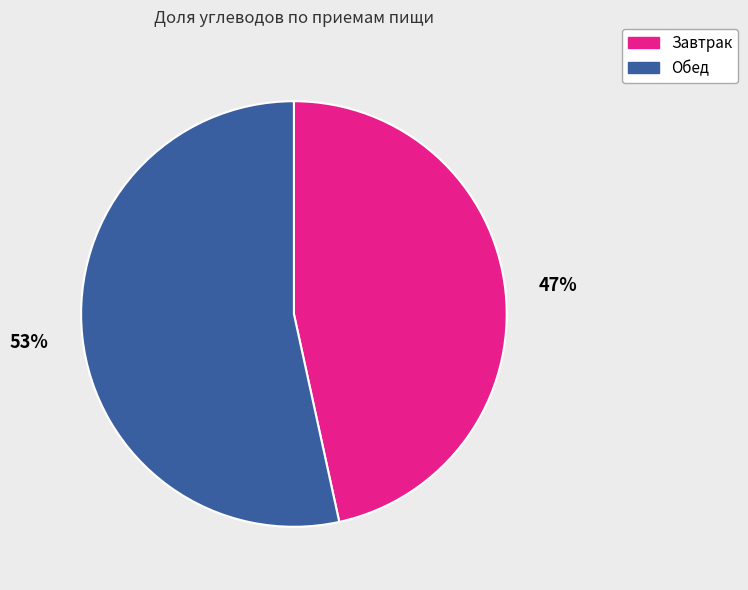

Which slice is the smallest?

Завтрак